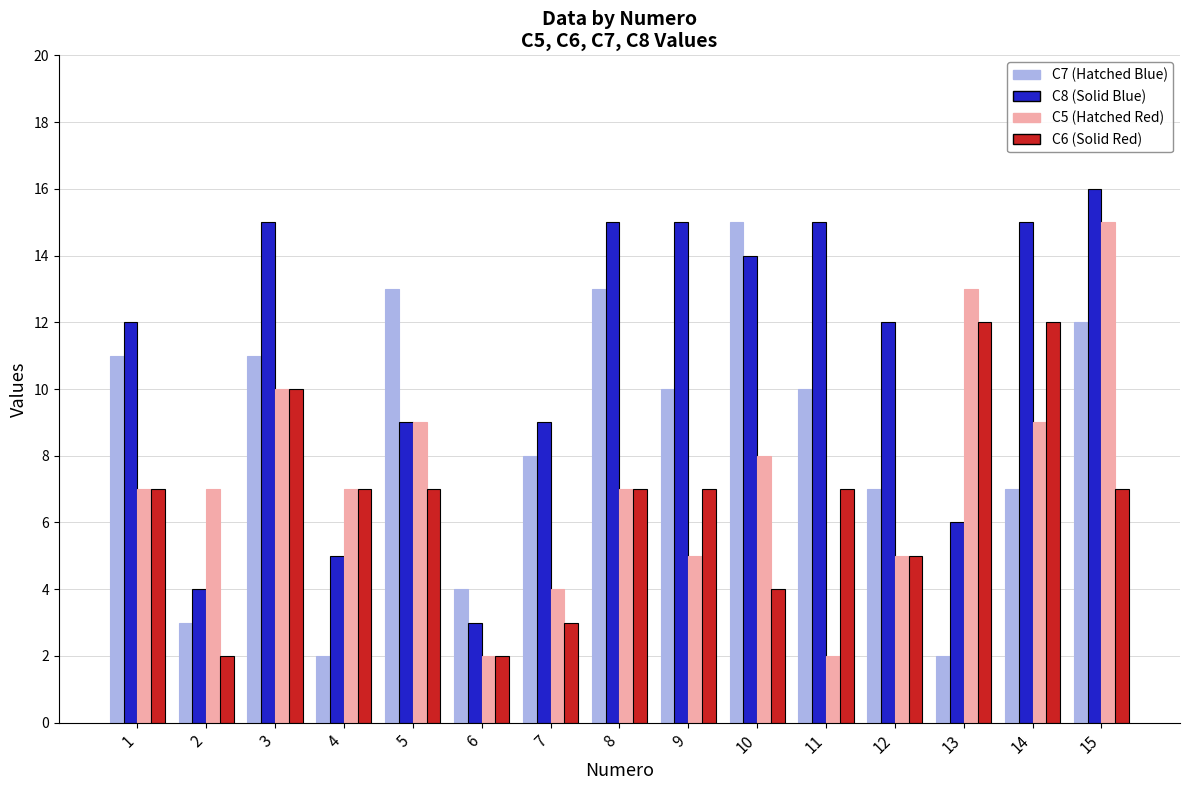

Which label corresponds to the largest value in the chart?

15